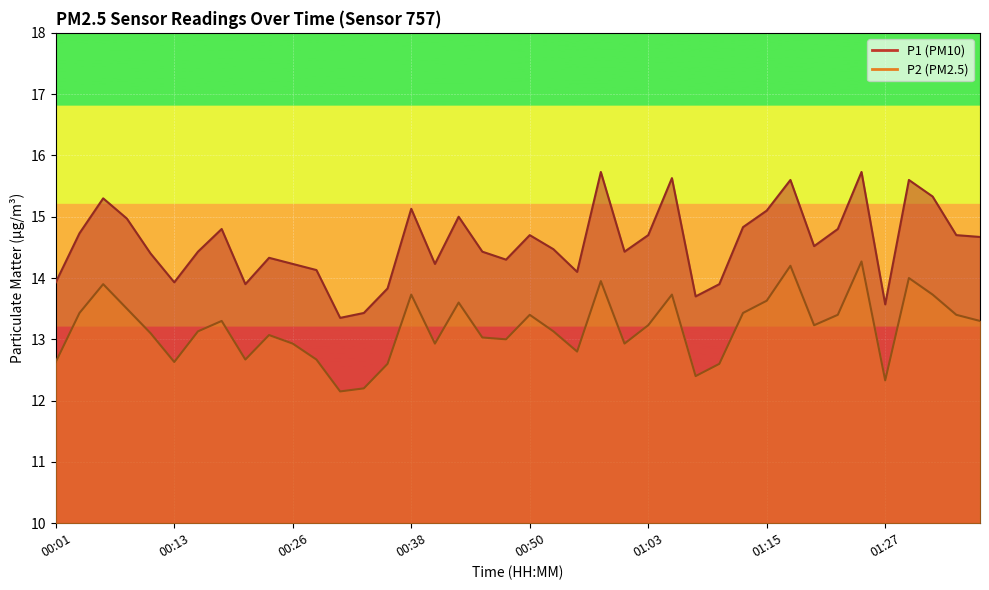

The value of P2 at 00:18 is 13.3. True or false?

True